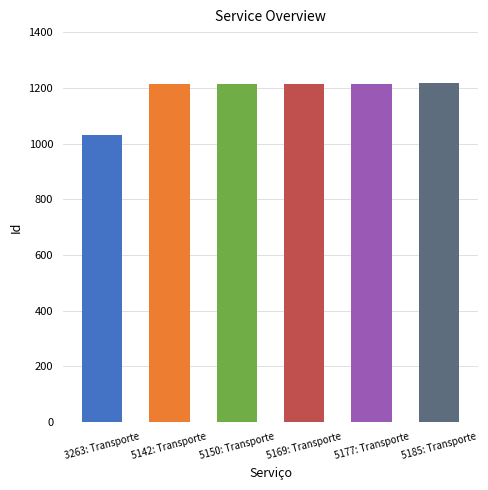

Are the bars horizontal?

No